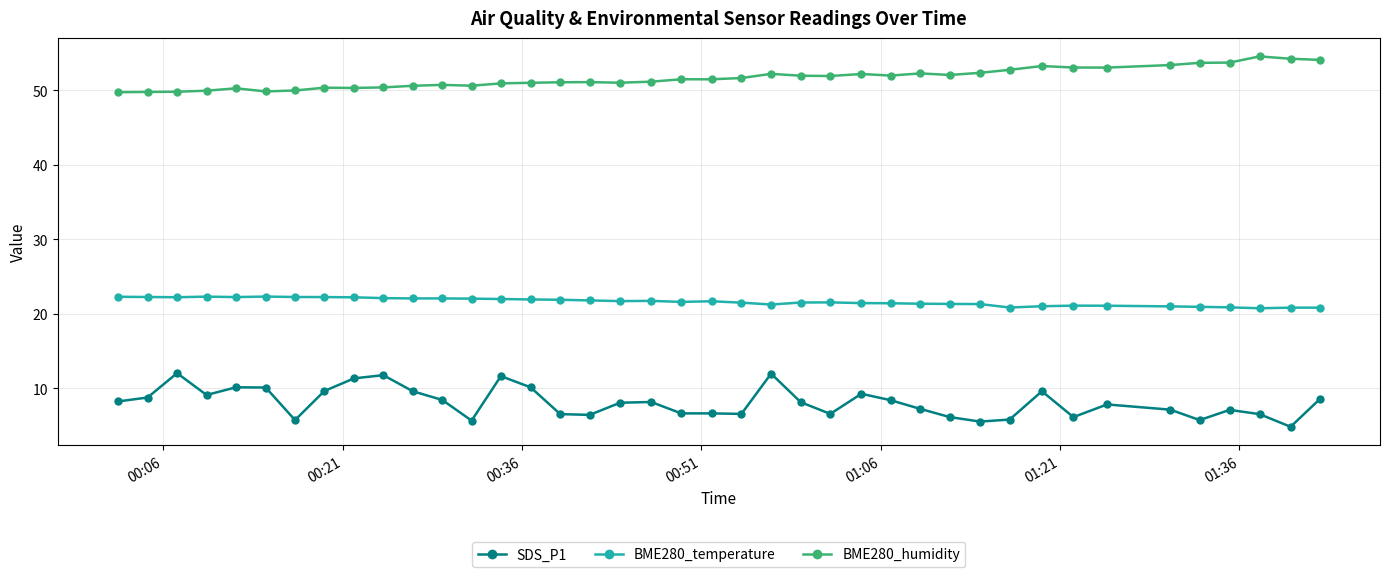

True or false: BME280_temperature has more than 0 interior local peaks.

True